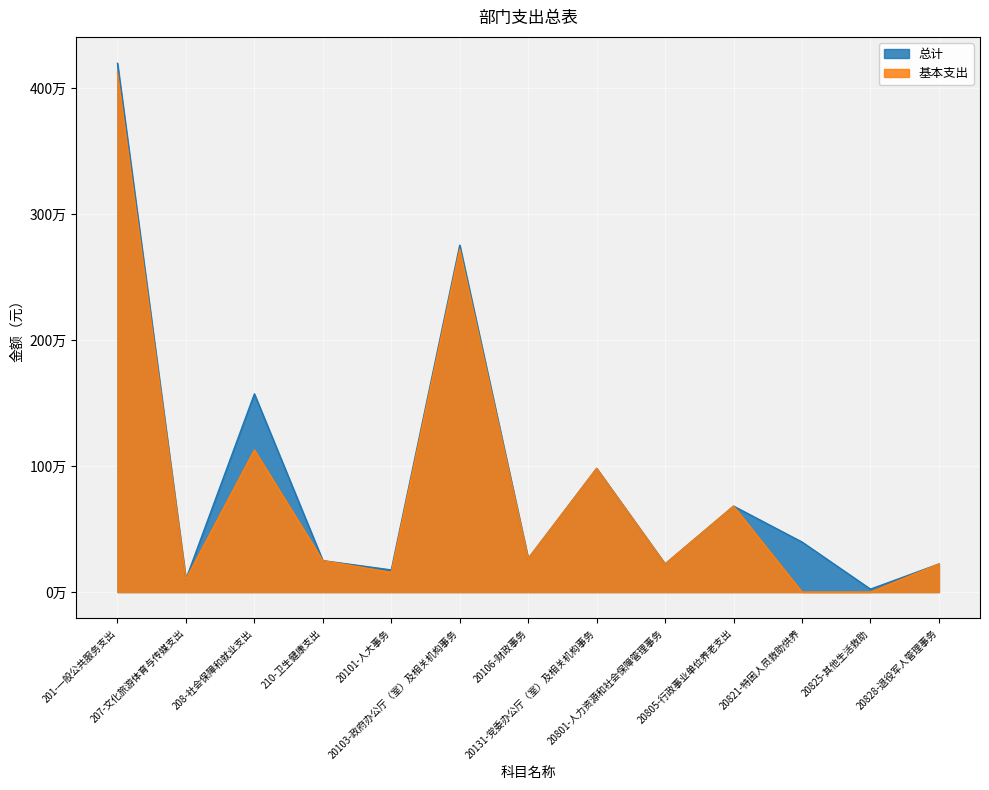

True or false: 基本支出 and 总计 cross at least once.

False